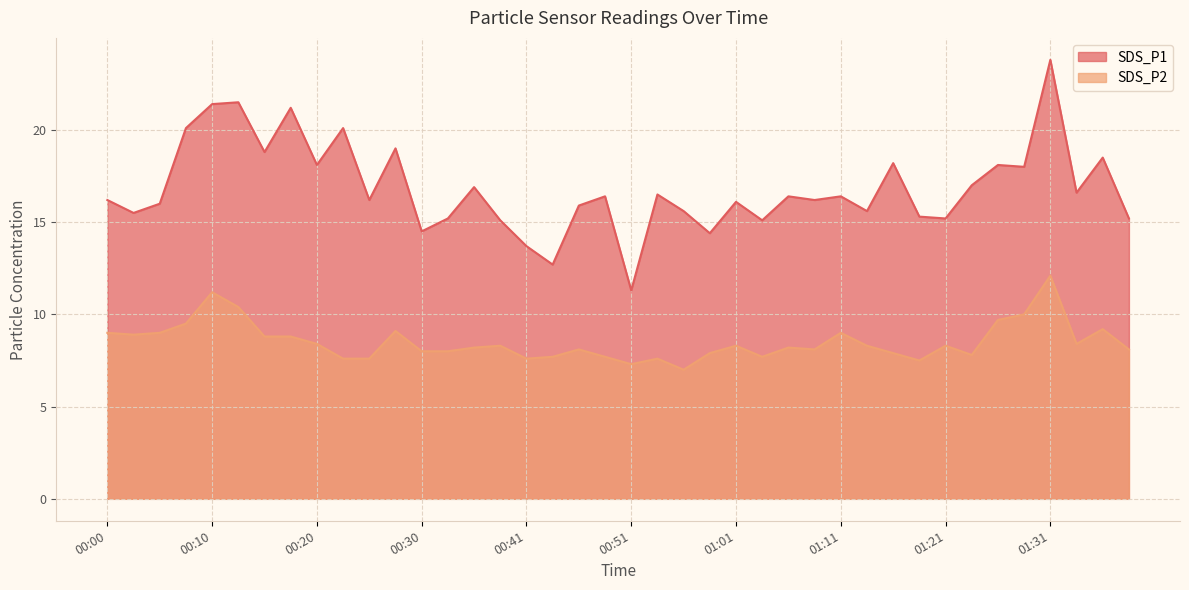

True or false: SDS_P2 has a value of 4.3 at 00:41.

False